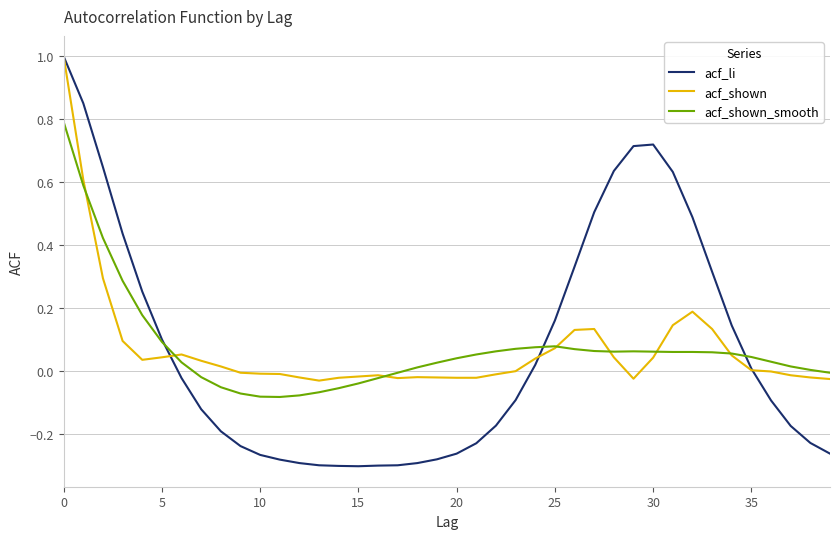

Which series has the largest range (max minus min)?

acf_li